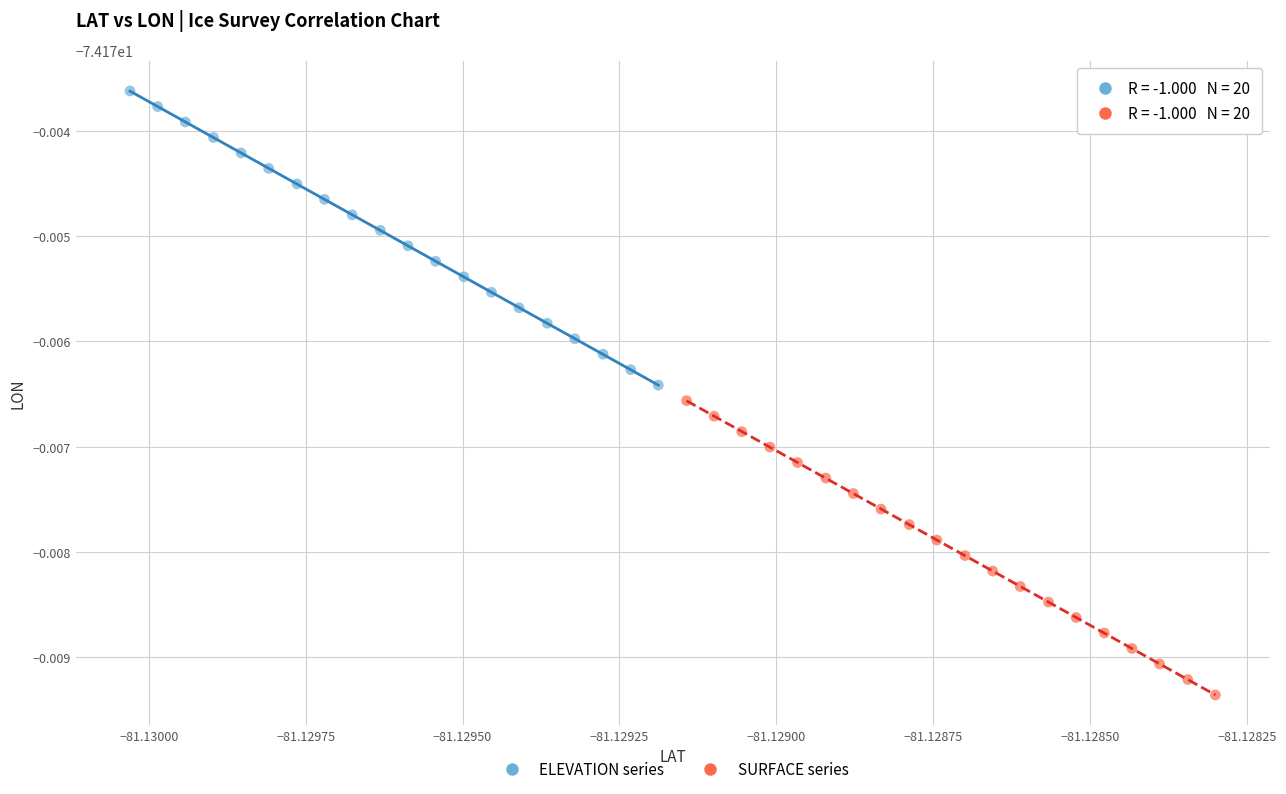

Which series has the largest Y range (max minus min)?

SURFACE series